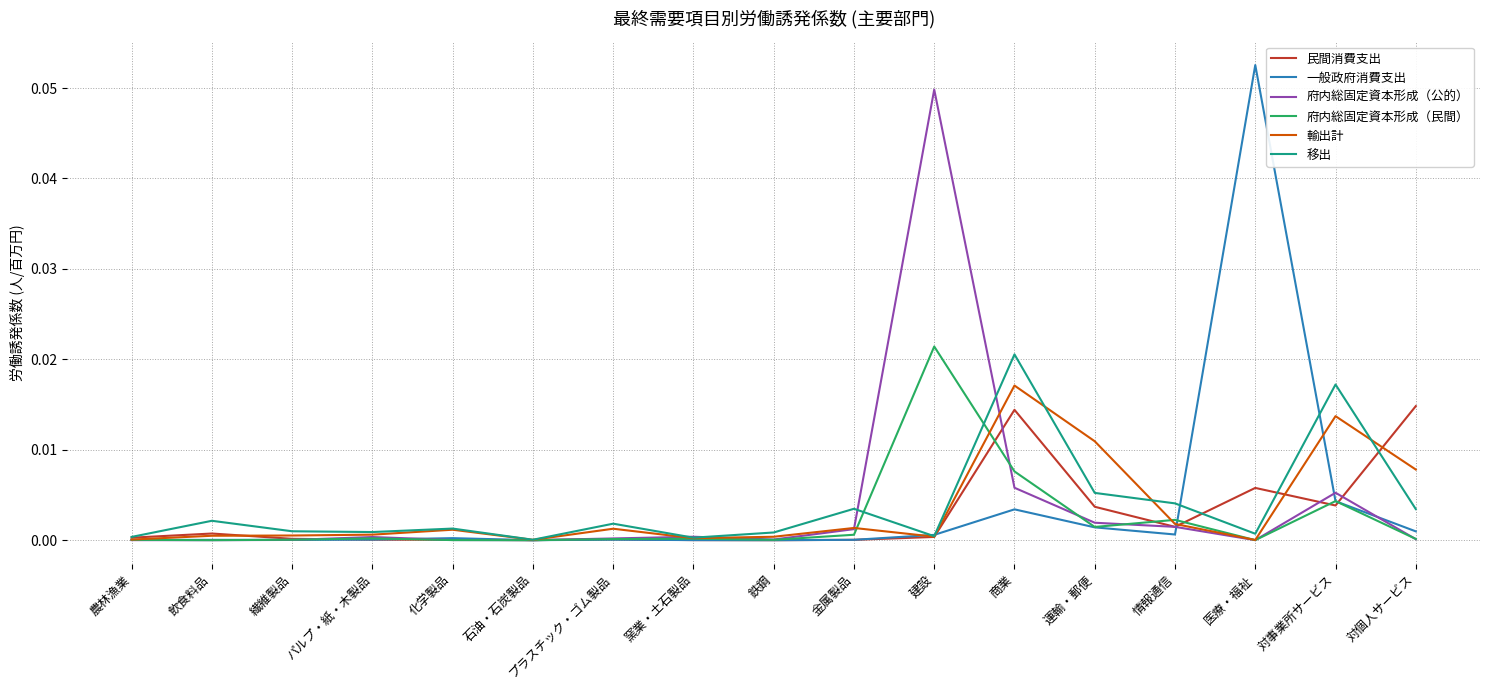

The 一般政府消費支出 series shows 0.0 at 運輸・郵便. True or false?

True